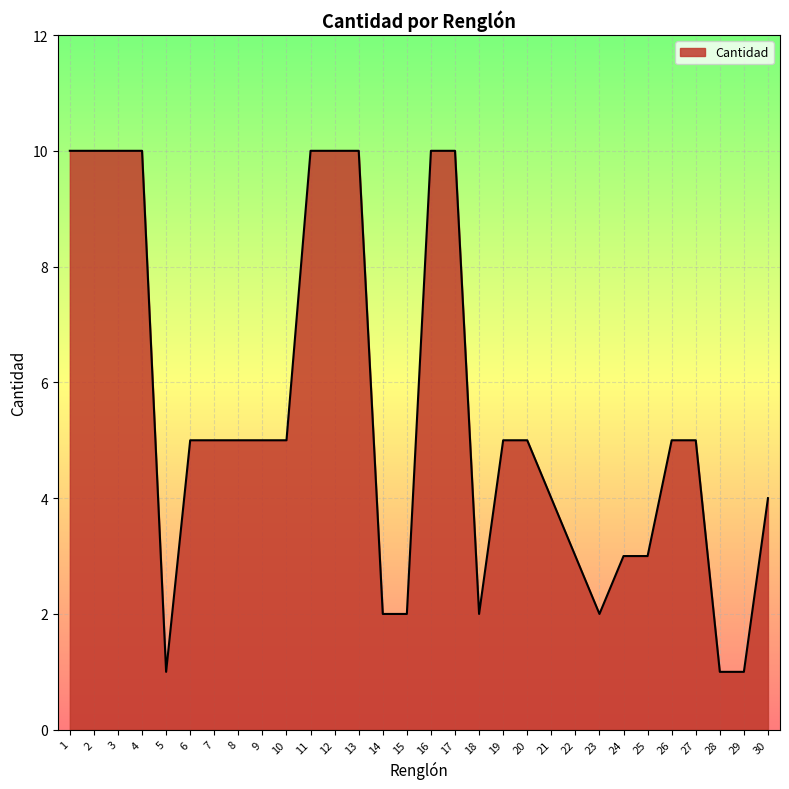

Is it true that the value at 10 is 5?

True